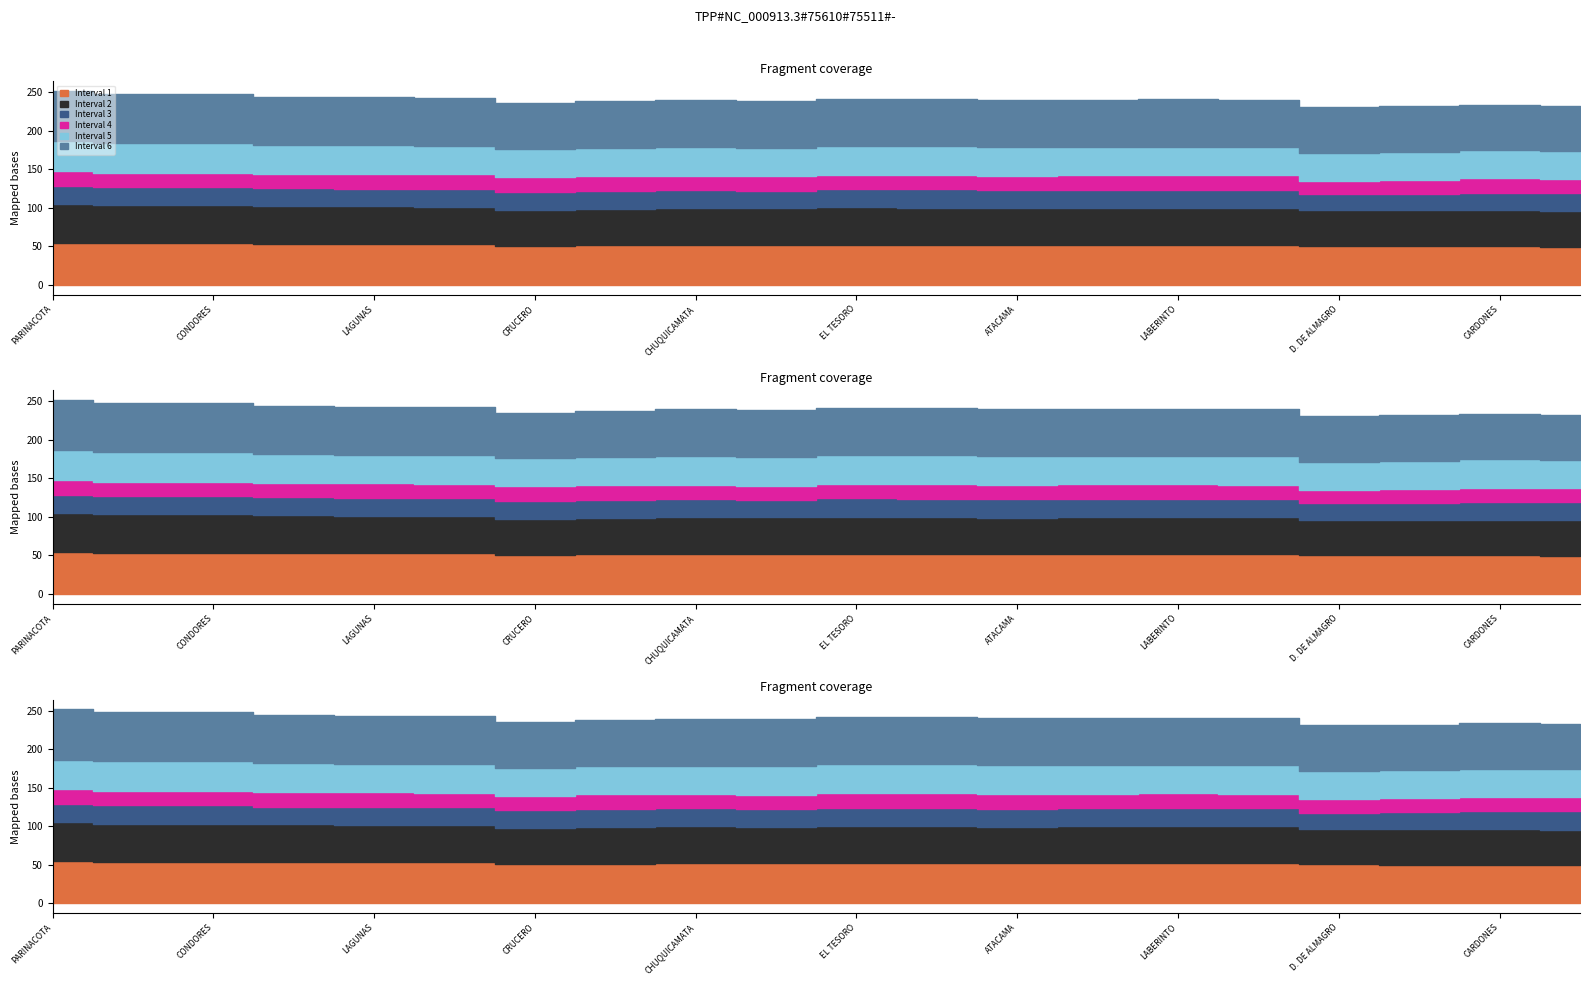

True or false: Interval 3 and Interval 5 cross at least once.

False